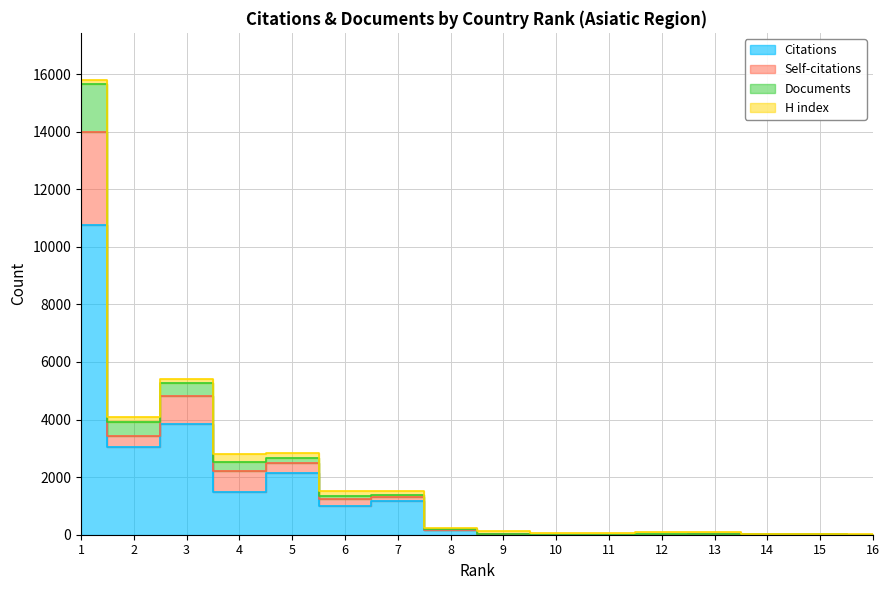

Which category has the lowest value across all series?

10